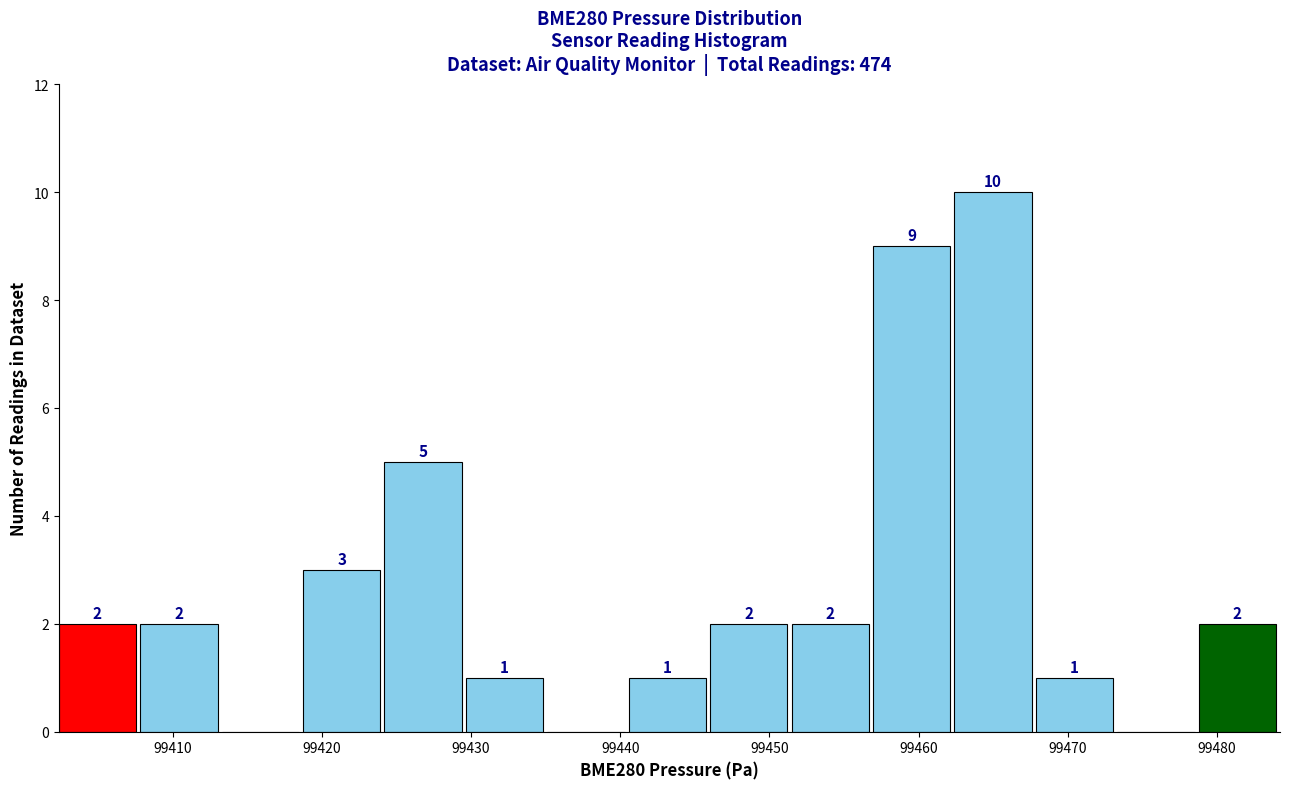

Over which range of the x-axis is the bar tallest?

99462 to 99468